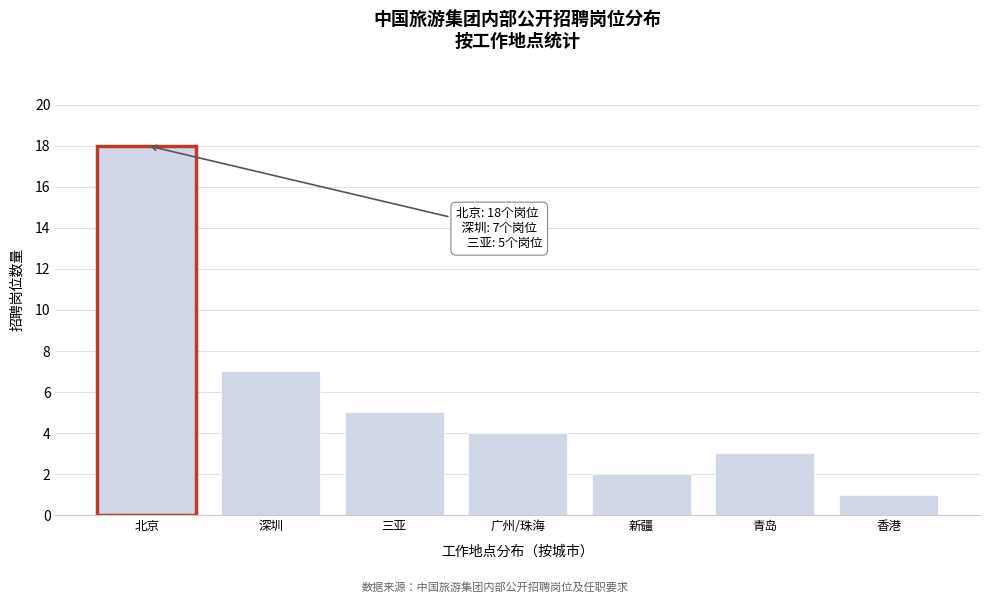

Reading right to left, extract all data points from this chart.

香港=1	青岛=3	新疆=2	广州/珠海=4	三亚=5	深圳=7	北京=18